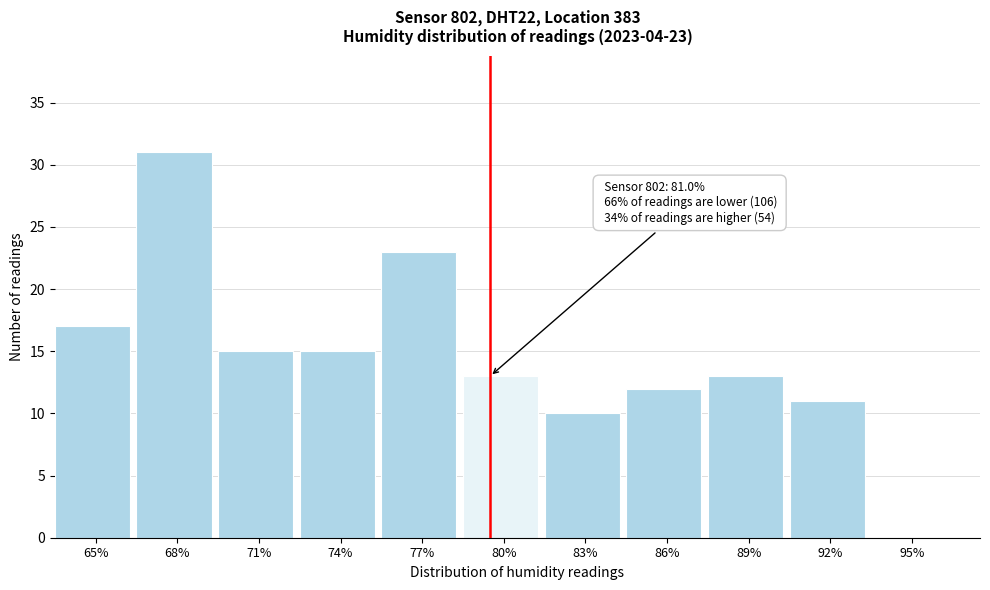

Reading left to right, list all the values displayed in this chart.

65%=17	68%=31	71%=15	74%=15	77%=23	80%=13	83%=10	86%=12	89%=13	92%=11	95%=0